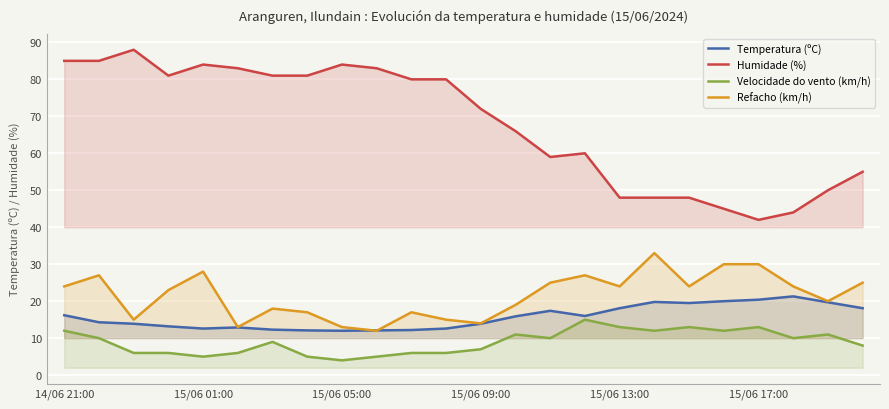

Which series has the widest spread of values?

Humidade (%)